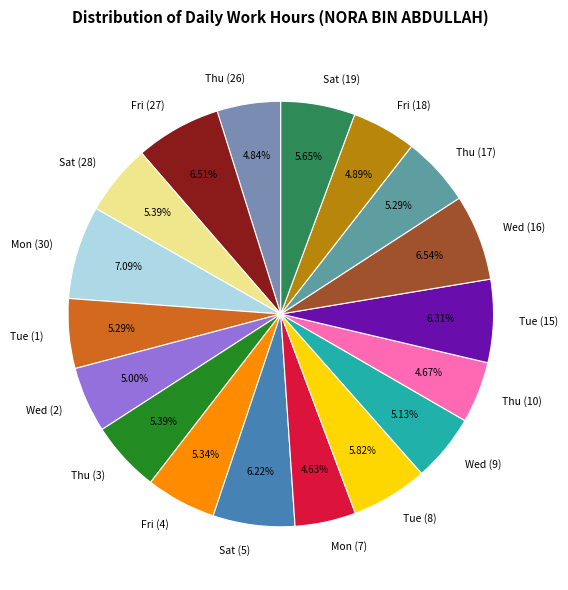

Combined, do Sat (19) and Wed (9) account for over 50%?

No